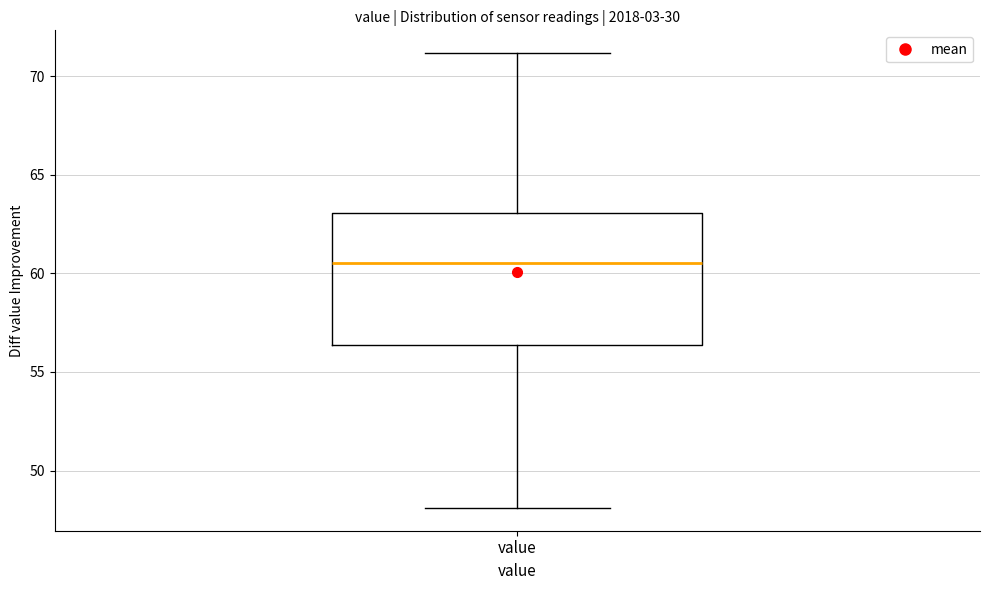

Transcribe this box plot: give where the median line is, the range the box spans, and where the two whiskers end, as read against the y-axis. The values are not printed on the chart, so give them approximately, as read against the axis.

median 60.5, box 56.5 to 63.0, whiskers 48.0 to 71.0